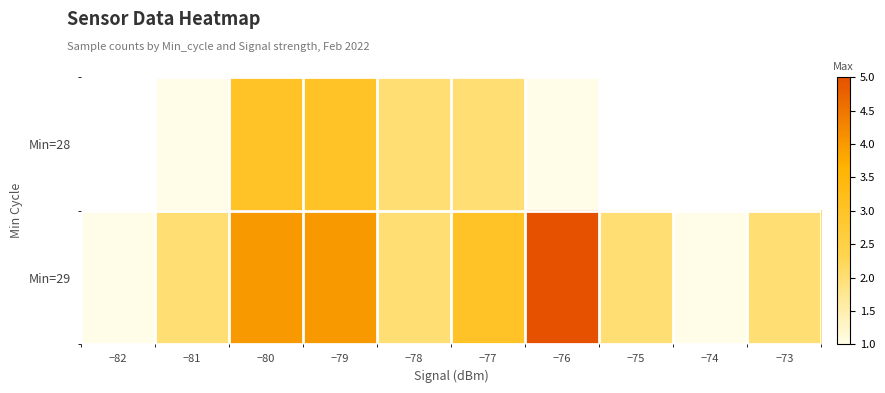

Where is Min=29 nearest to the value 3?

−77